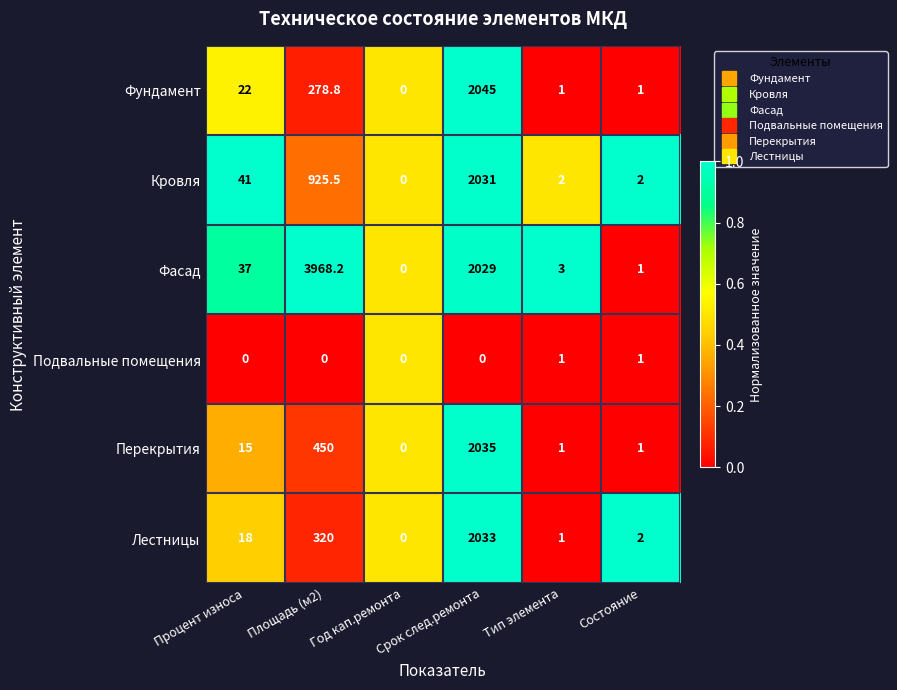

Count the number of data series in this chart.

6